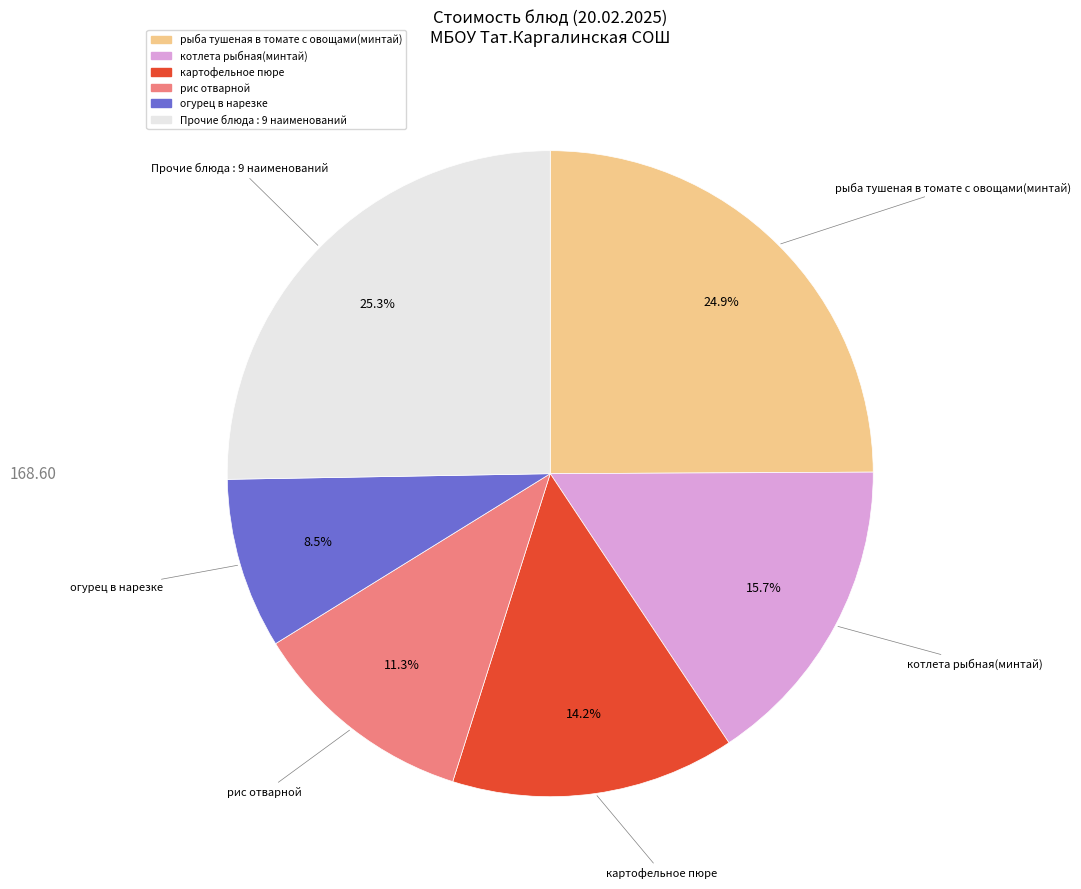

What portion of the pie excludes котлета рыбная(минтай)?

84.3%